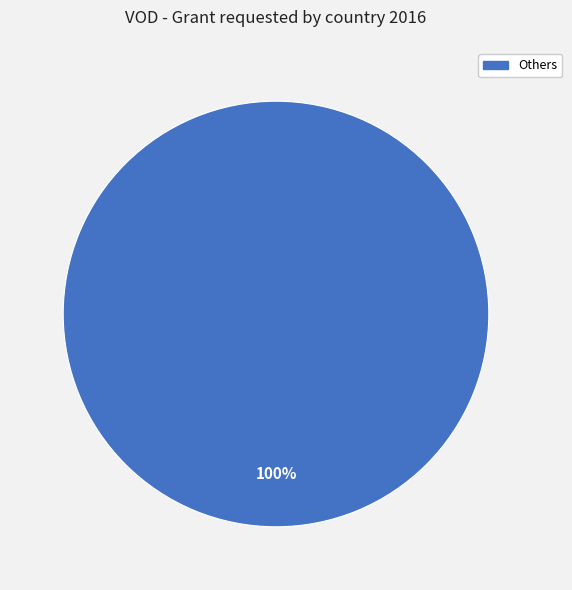

Is there any slice that represents more than half of the pie?

Yes